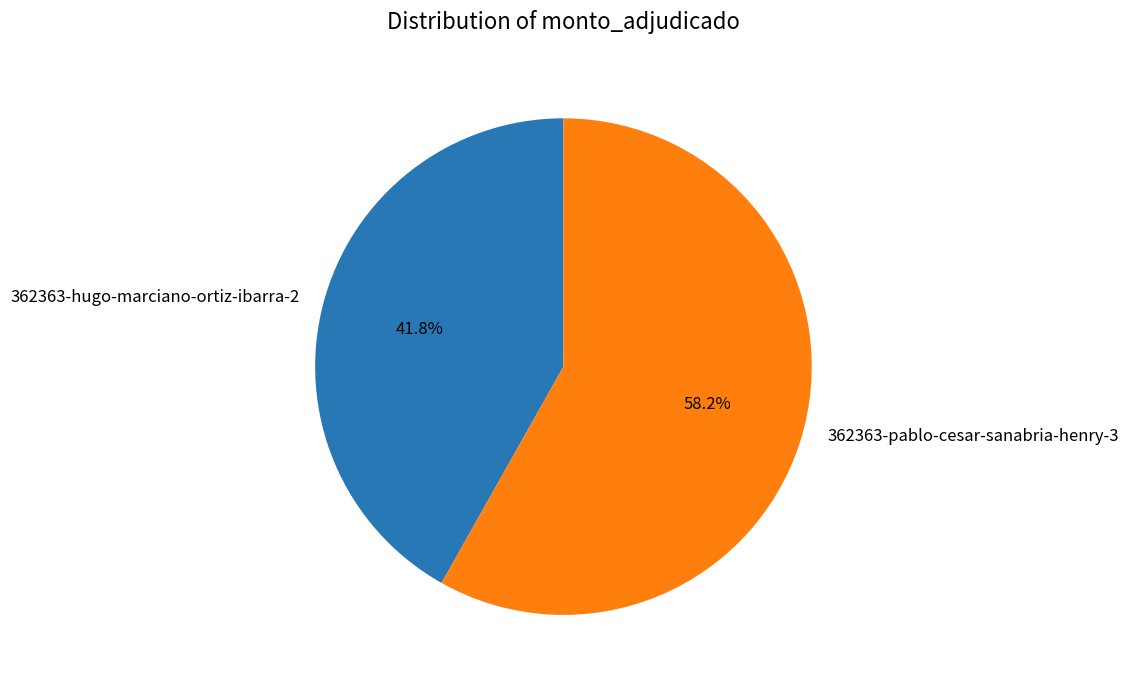

To the nearest percent, what percentage of the pie is 362363-hugo-marciano-ortiz-ibarra-2?

42%